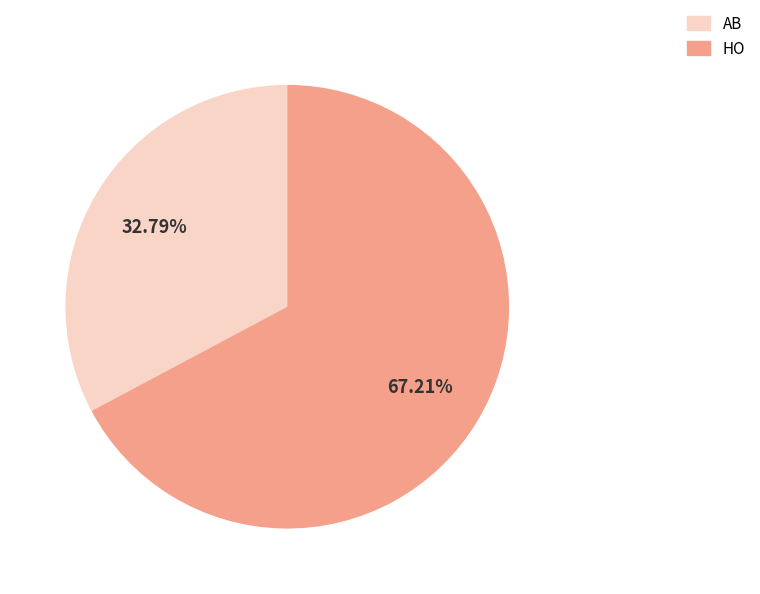

Is it true that HO is 72% of the pie?

False